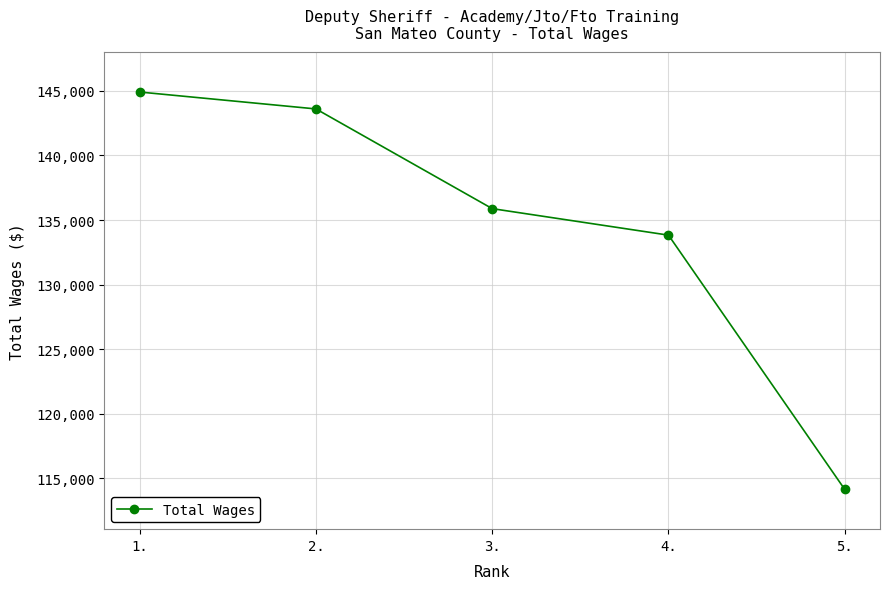

At which category does the chart reach its minimum across all series?

5.